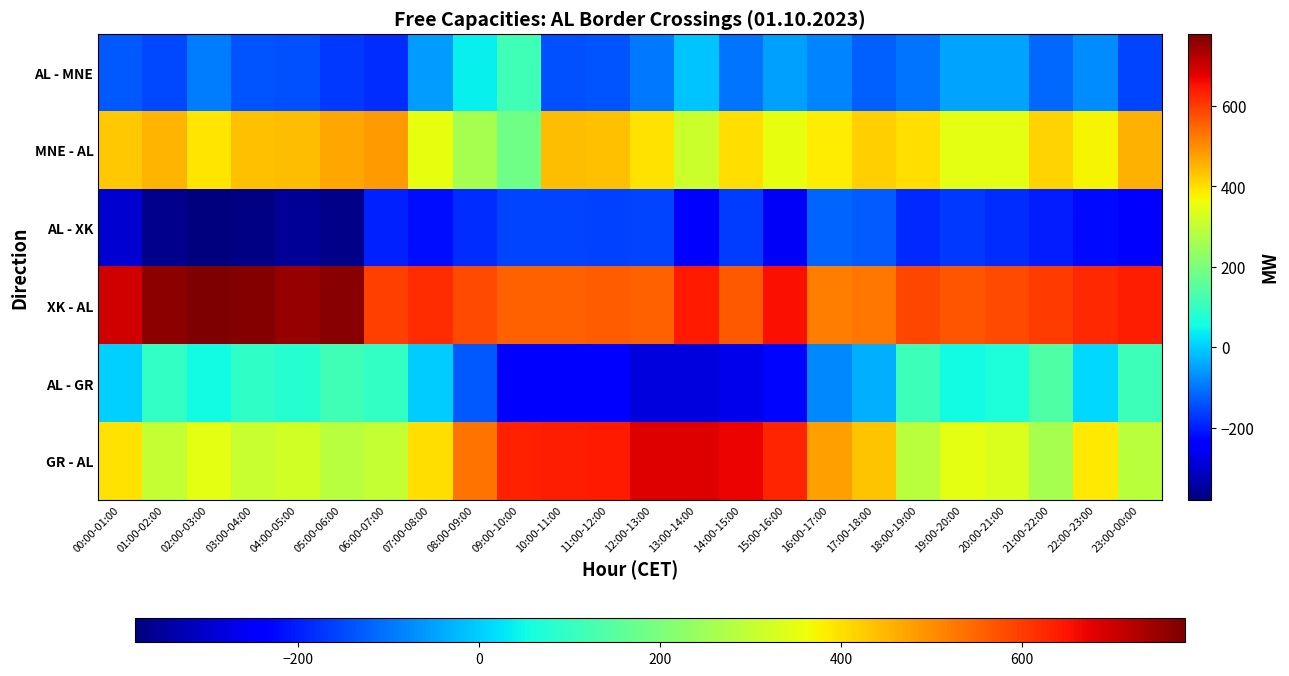

List the series in order of their peak value, lowest first.

AL - XK, AL - MNE, AL - GR, MNE - AL, GR - AL, XK - AL